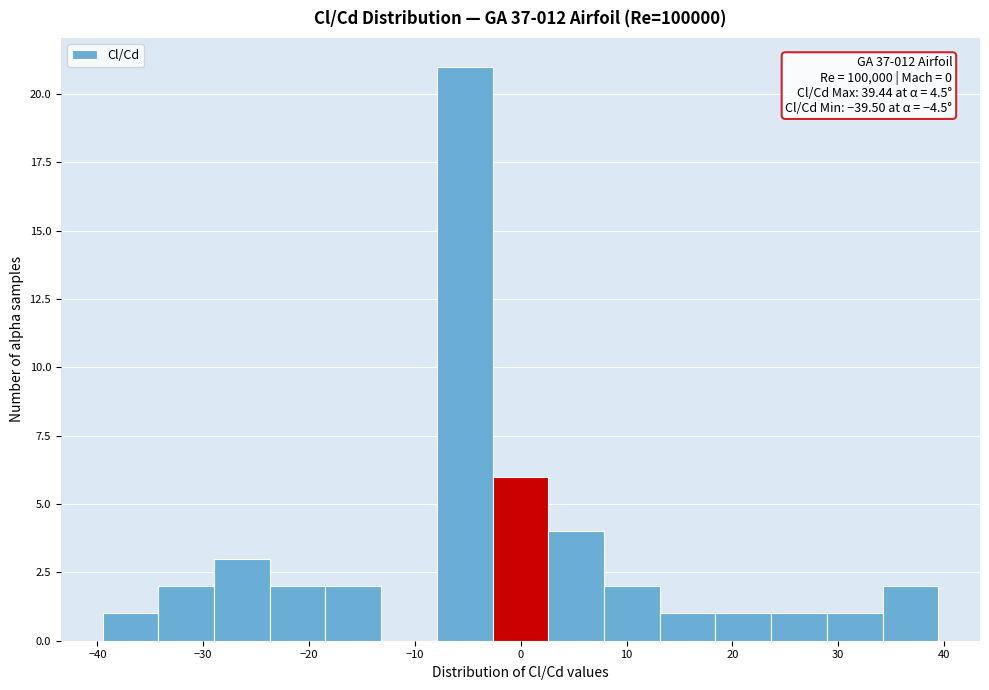

Which range on the x-axis has the tallest bar?

-8 to -3